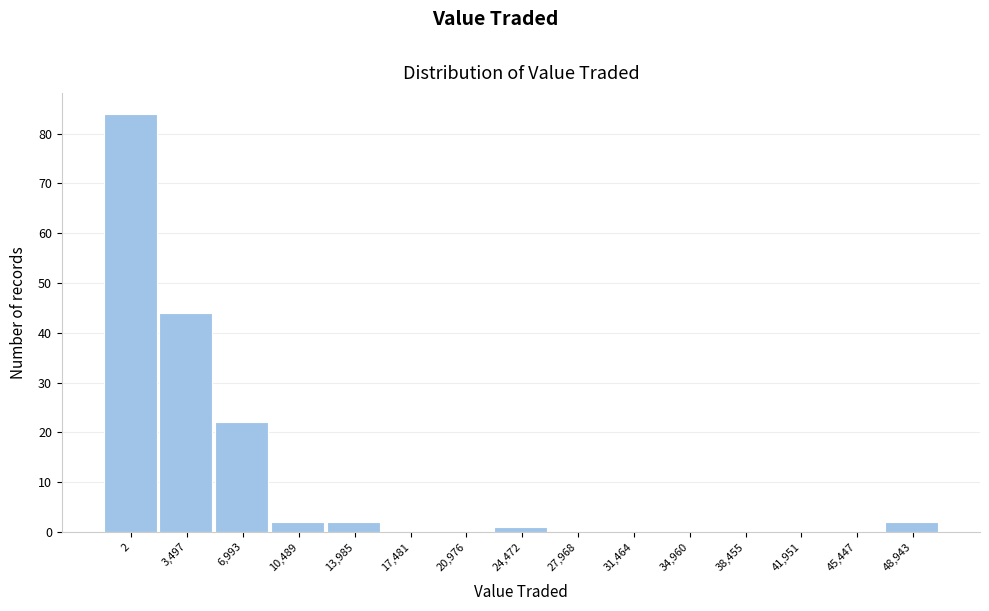

Reading left to right, transcribe all the data shown in this chart.

2=84	3,497=44	6,993=22	10,489=2	13,985=2	17,481=0	20,976=0	24,472=1	27,968=0	31,464=0	34,960=0	38,455=0	41,951=0	45,447=0	48,943=2